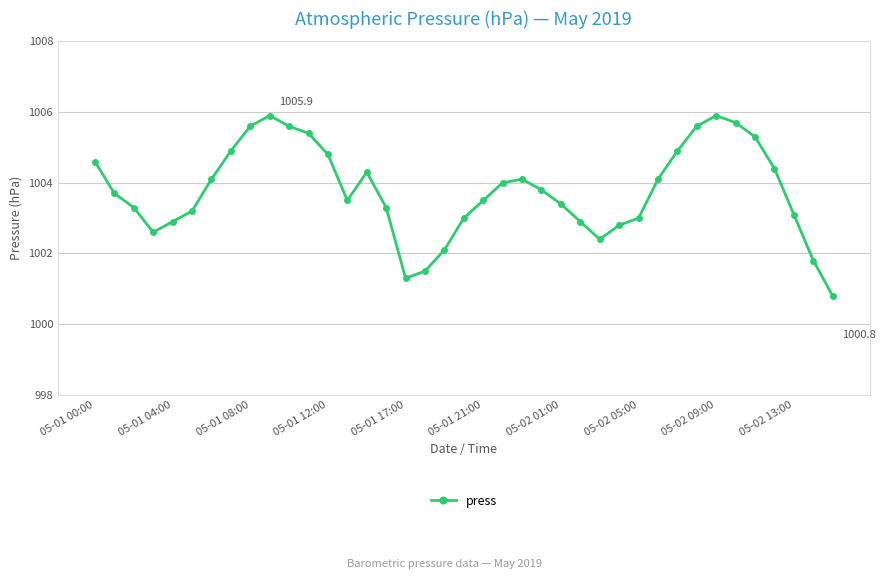

What is the difference between the maximum and minimum values?

5.1